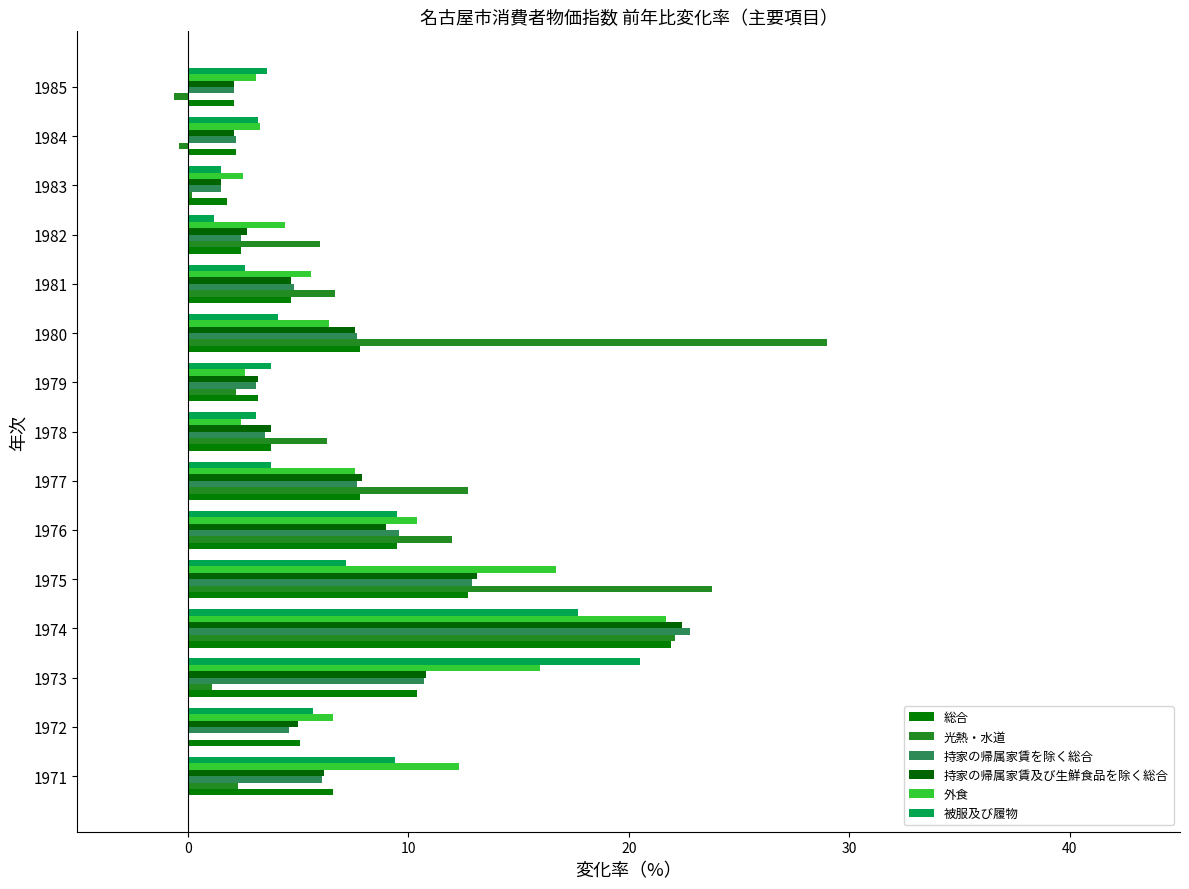

What is the average value of the 光熱・水道 series?

8.2